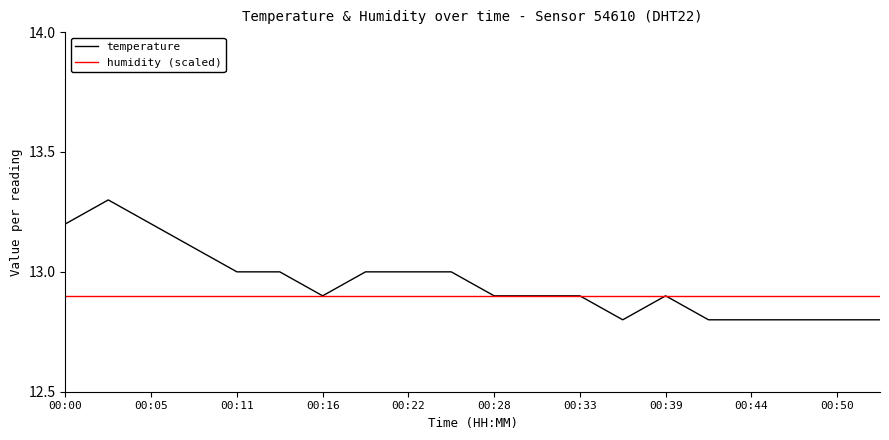

What is the maximum value shown in the chart?

13.3